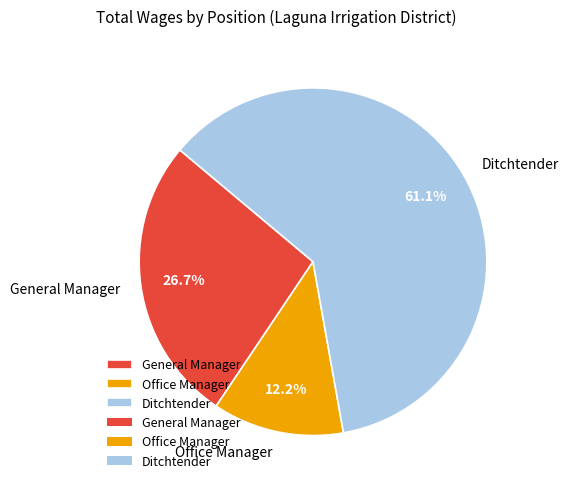

What portion of the pie excludes General Manager?

73.3%